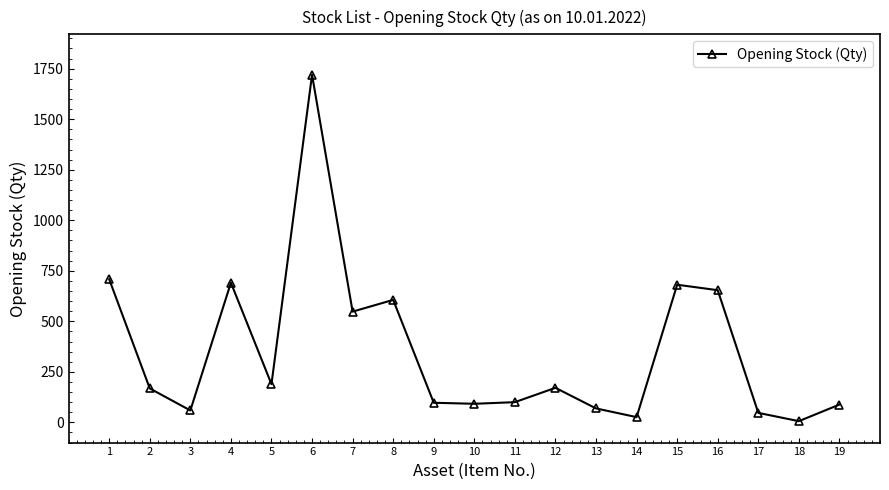

What is the value of the 11th point from the left?

100